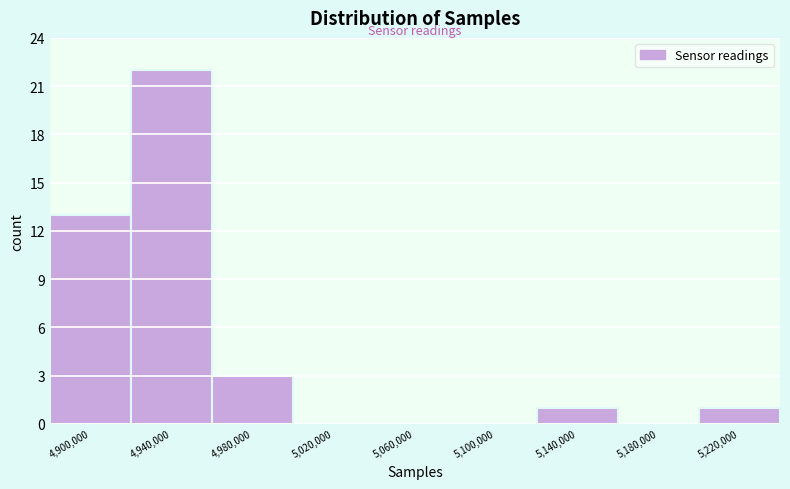

Reading left to right, list all the values displayed in this chart.

4,900,000=13	4,940,000=22	4,980,000=3	5,020,000=0	5,060,000=0	5,100,000=0	5,140,000=1	5,180,000=0	5,220,000=1